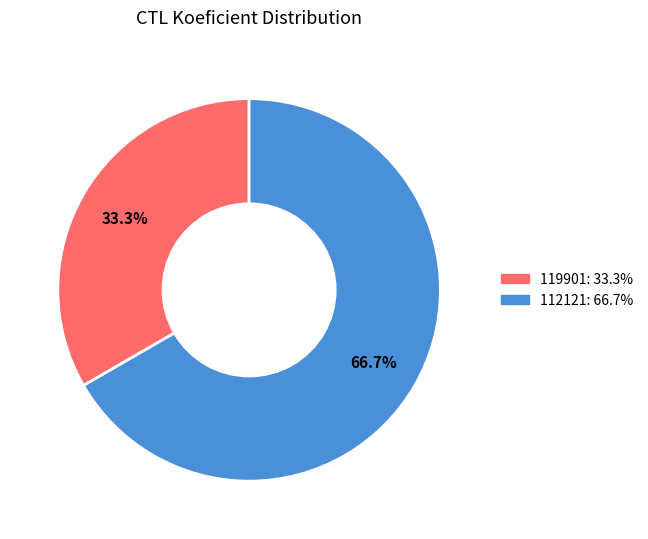

What percentage is the 112121 slice, to the nearest percent?

67%